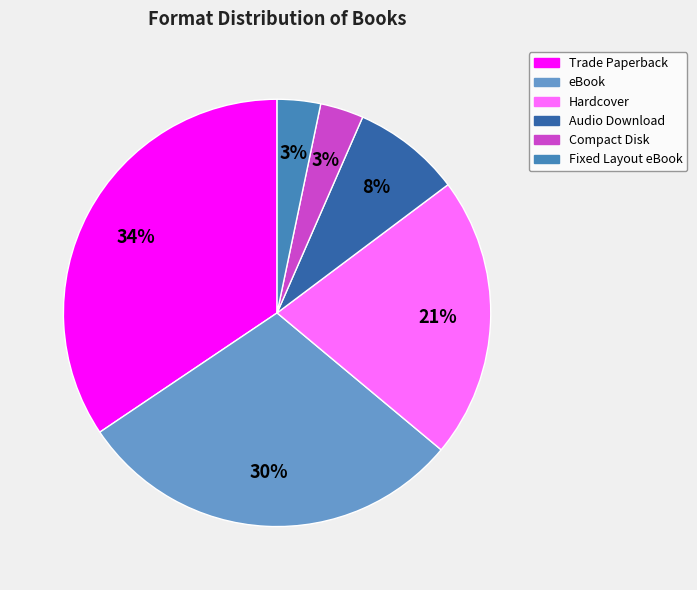

To the nearest percent, what is the difference between the largest and smallest slice percentages?

31%